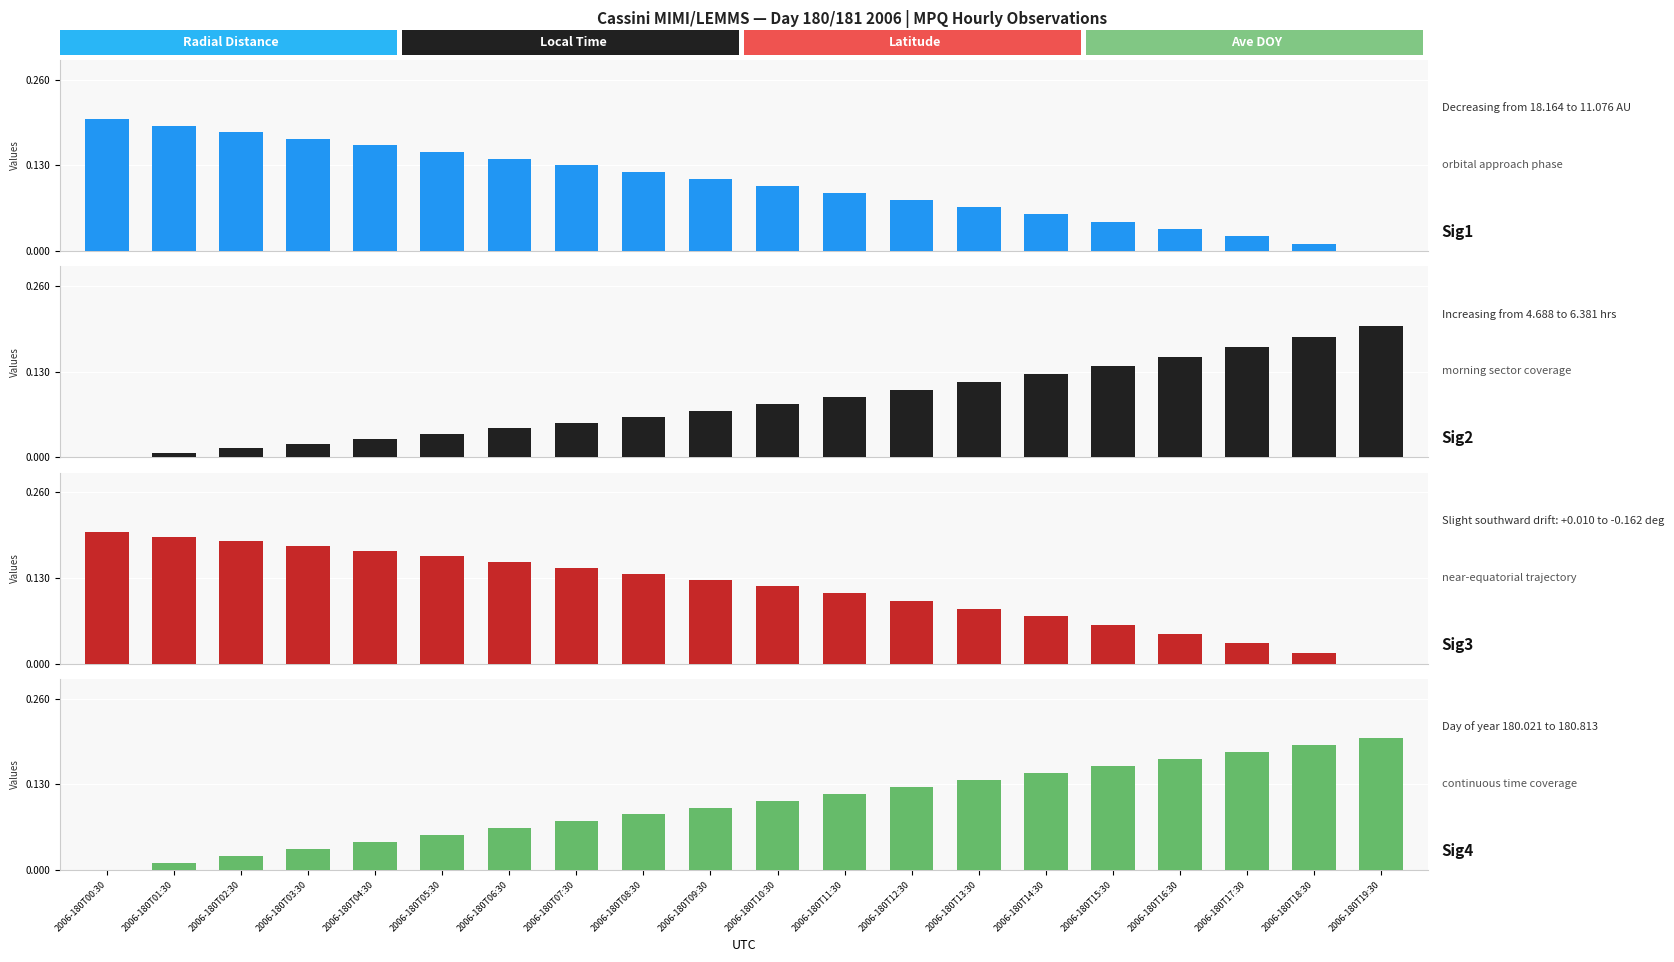

True or false: Radial_Distance has a value of 0.0 at 2006-180T15:30.

True